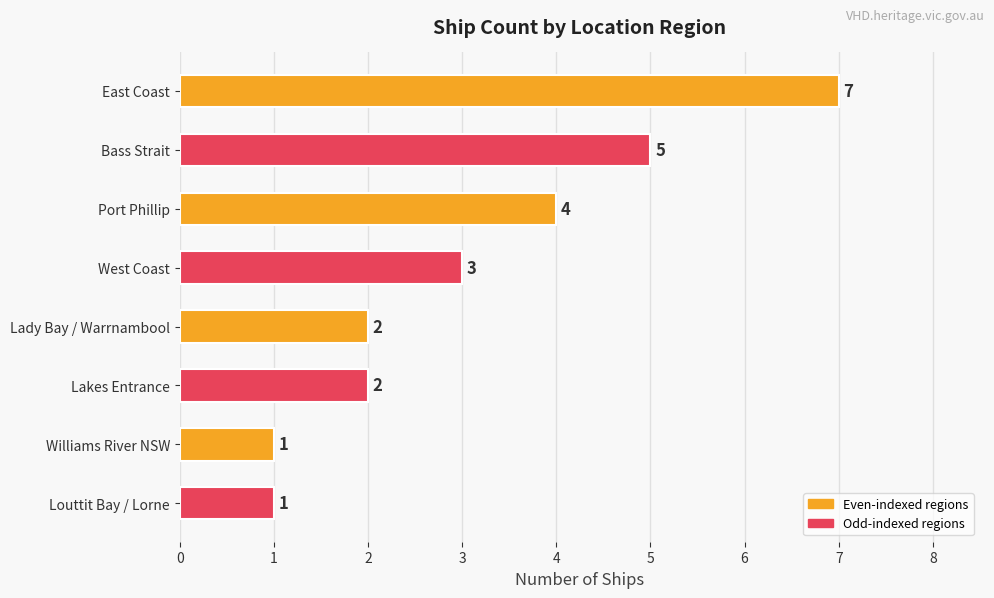

Count the number of data series in this chart.

1